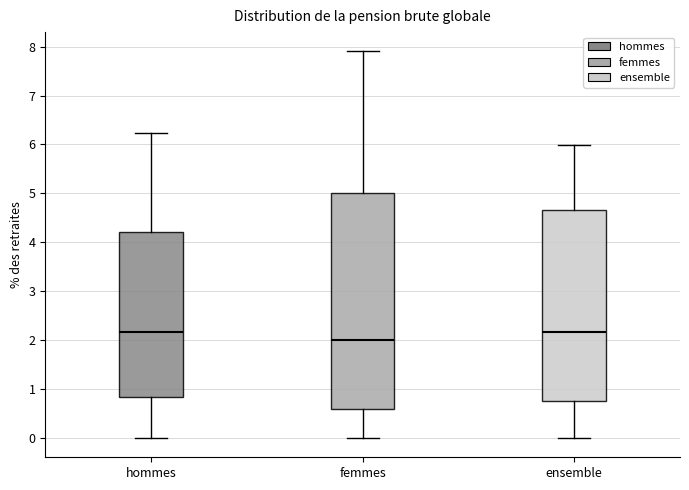

Which box is the tallest, from its lower edge to its upper edge?

femmes